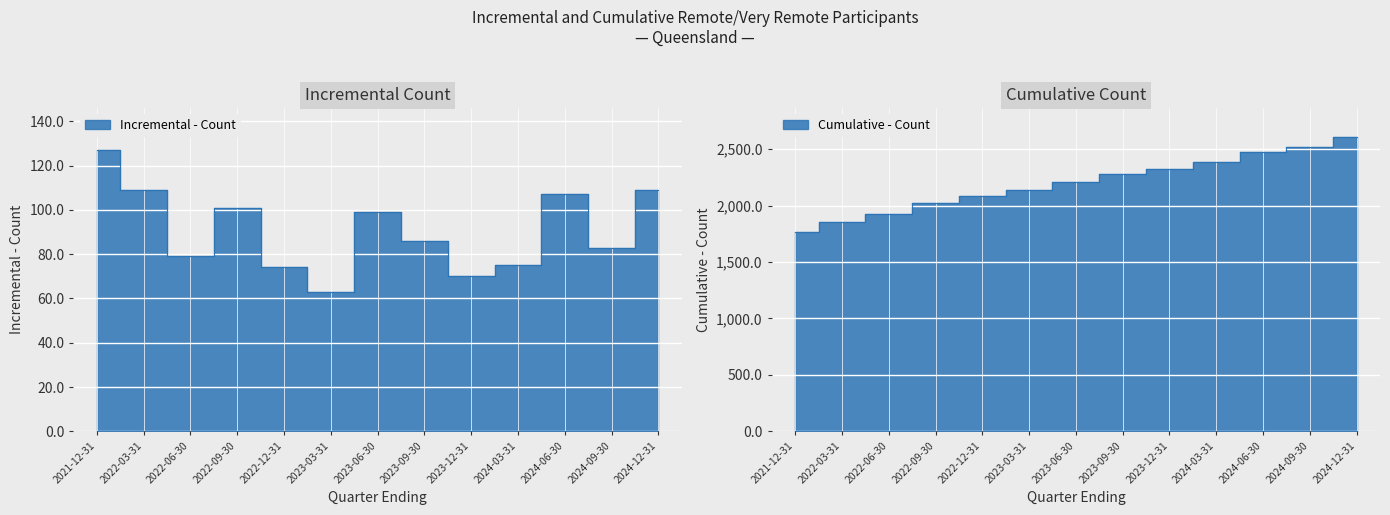

At which label does Incremental - Count first exceed 86?

2021-12-31